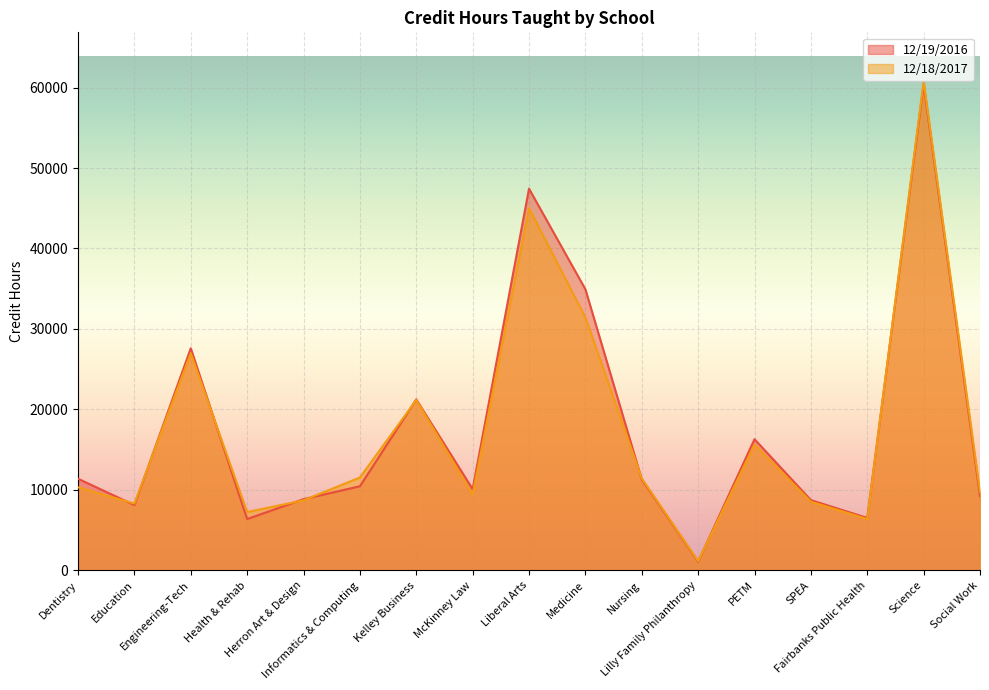

What is the difference between the maximum and minimum values in the 12/18/2017 series?

59601.0